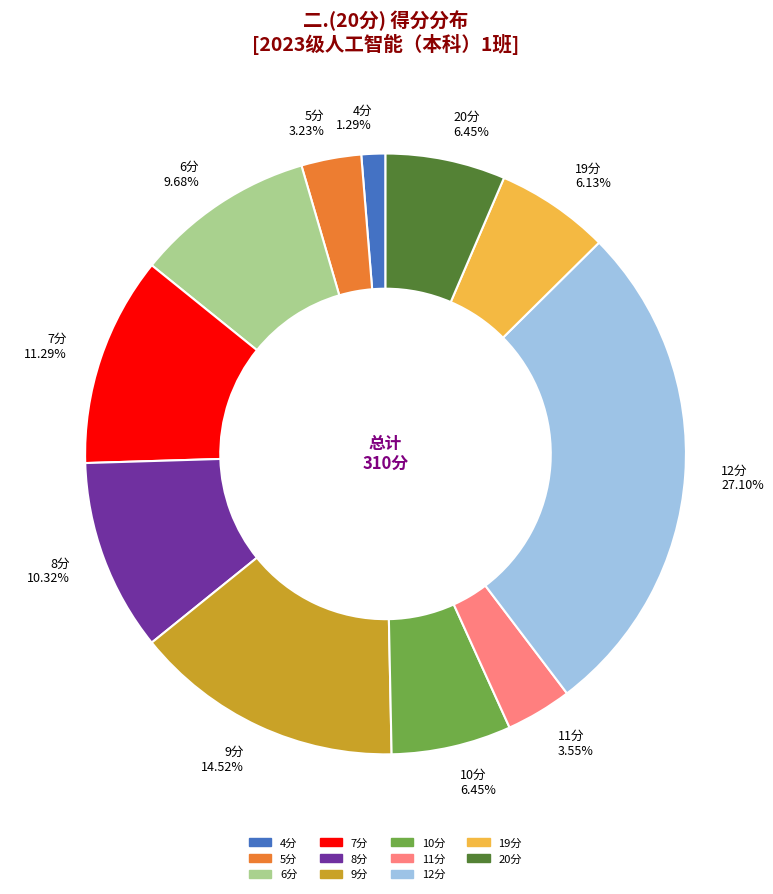

Which slice is the largest?

12分 27.10%